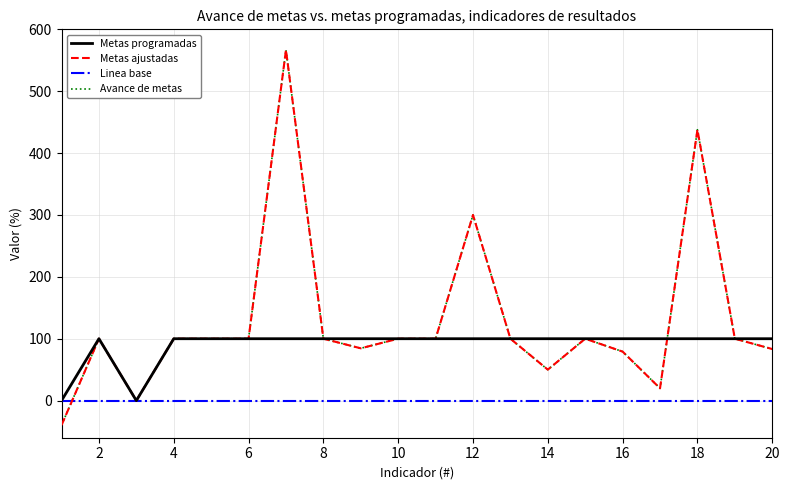

True or false: Linea base has more than 1 points higher than both neighbors.

False